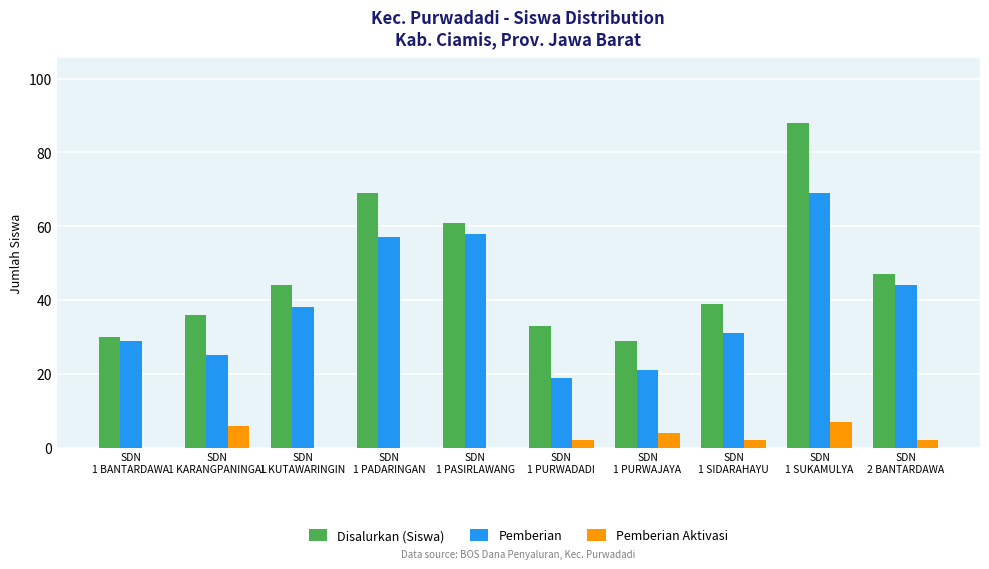

Which series has the largest total across all categories?

Disalurkan (Siswa)